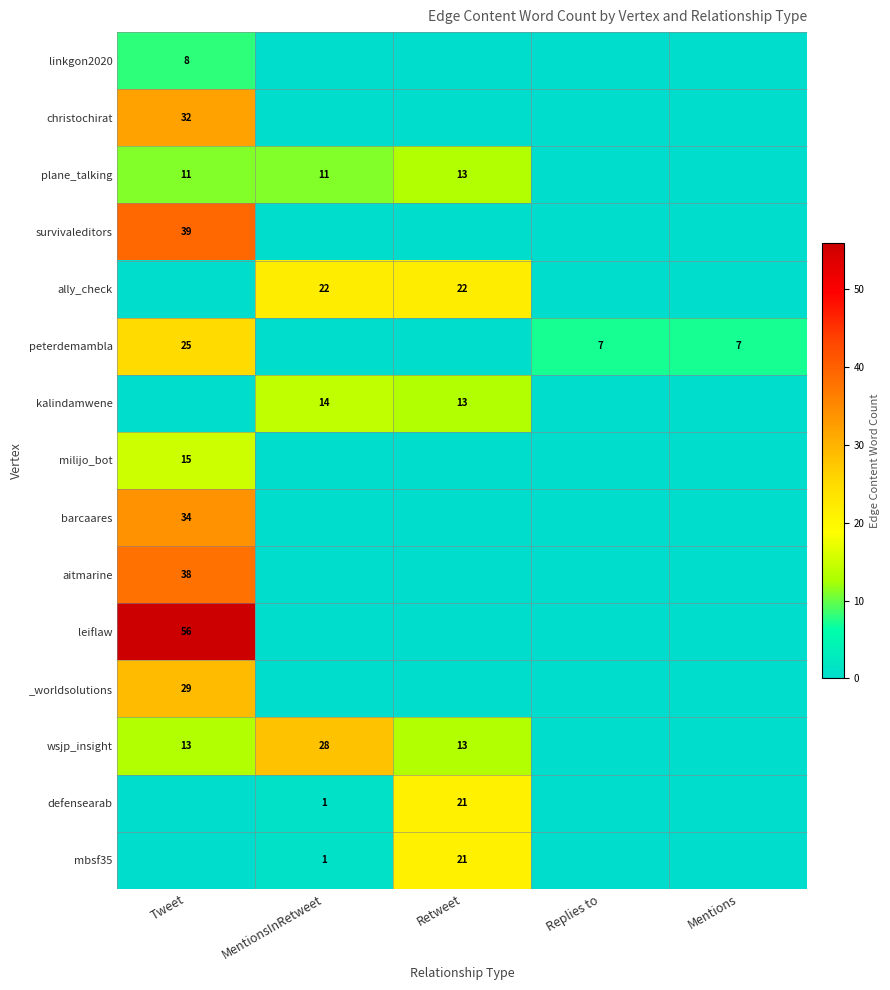

The value of mbsf35 at Retweet is 5. True or false?

False